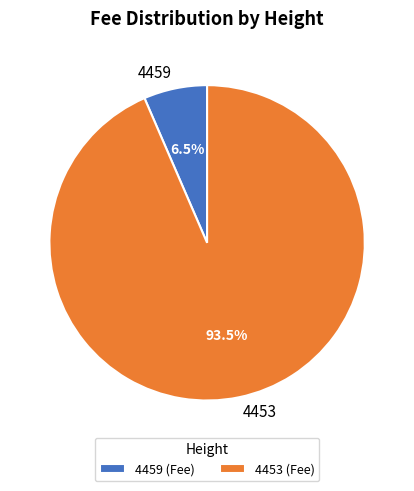

To the nearest percent, what is the combined percentage of 4459 and 4453?

100%